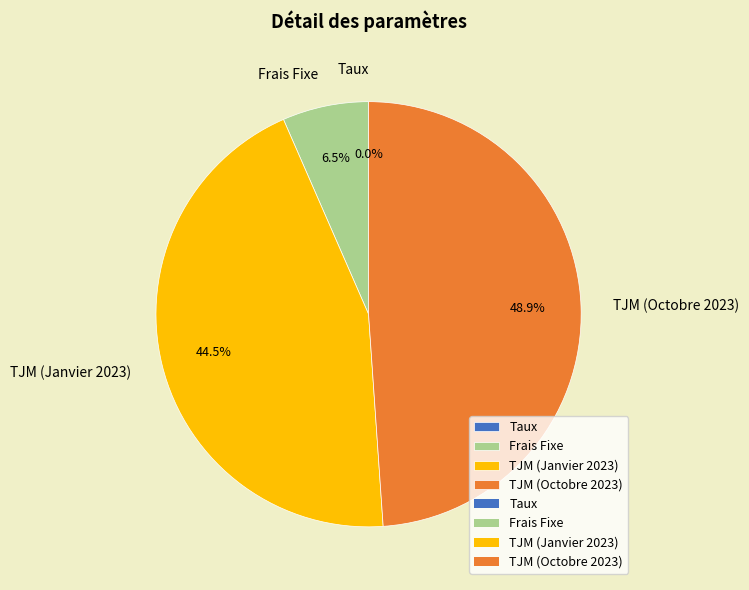

Does any single category account for the majority?

No